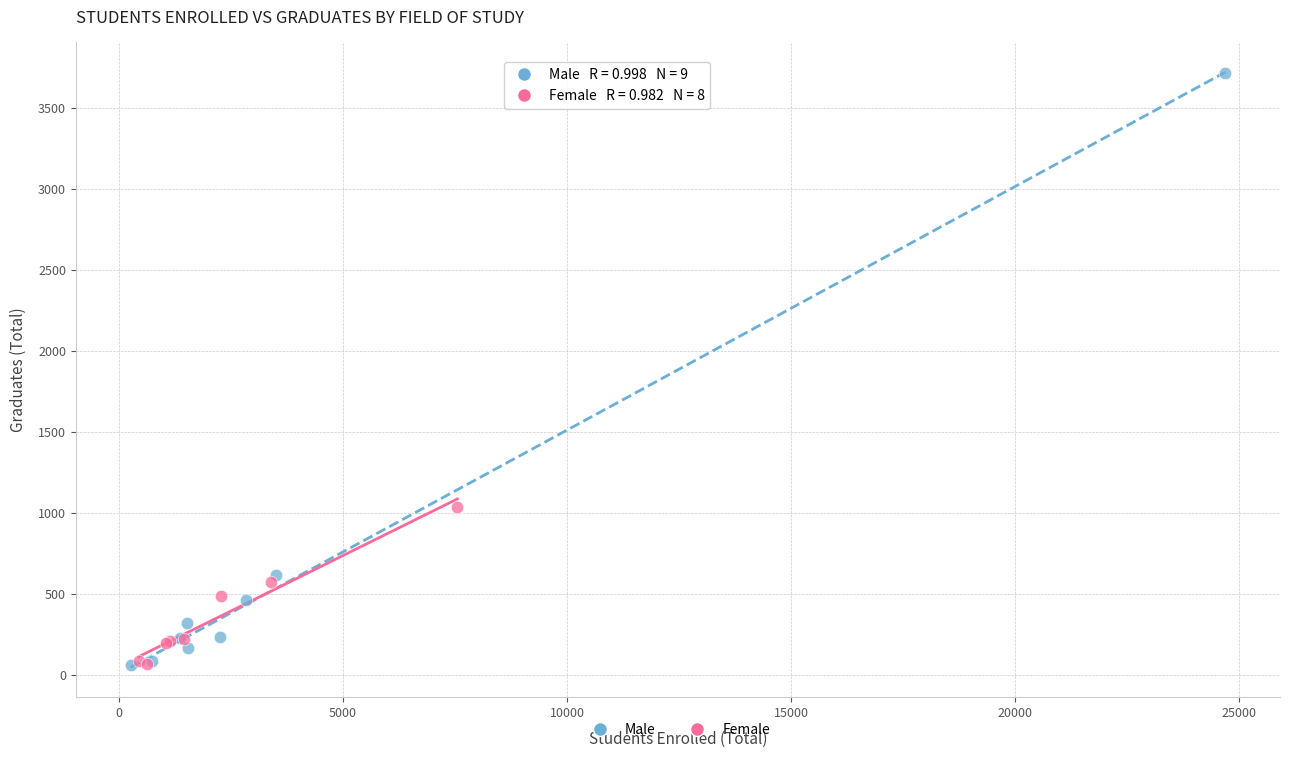

Which series has the widest spread of Y values?

Male